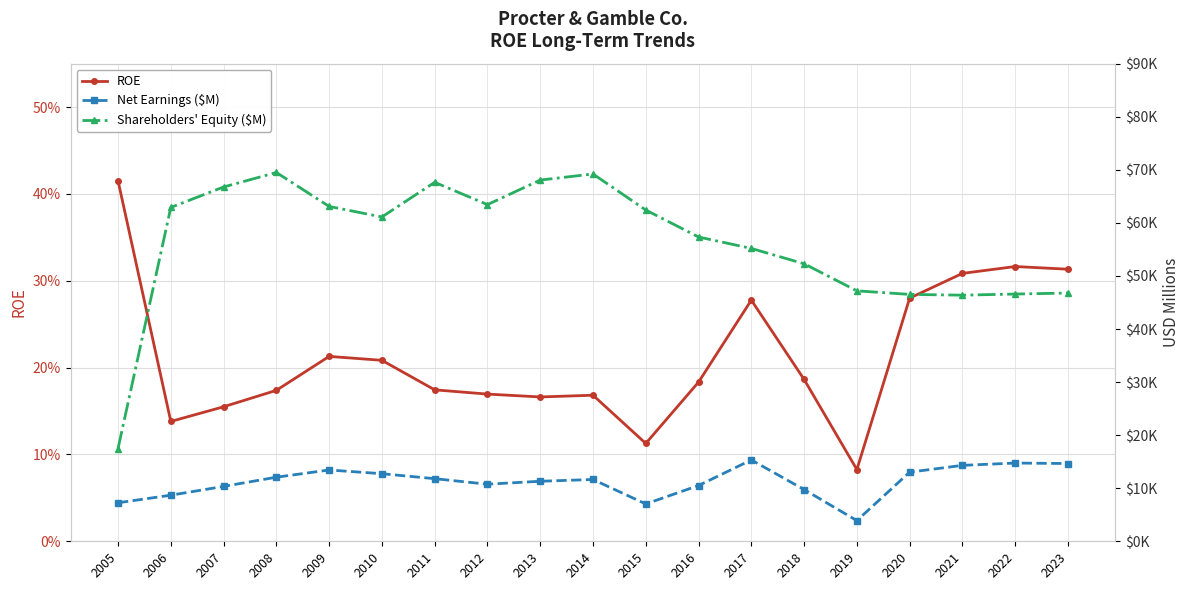

The Net Earnings ($M) series shows 2793.3 at 2011. True or false?

False